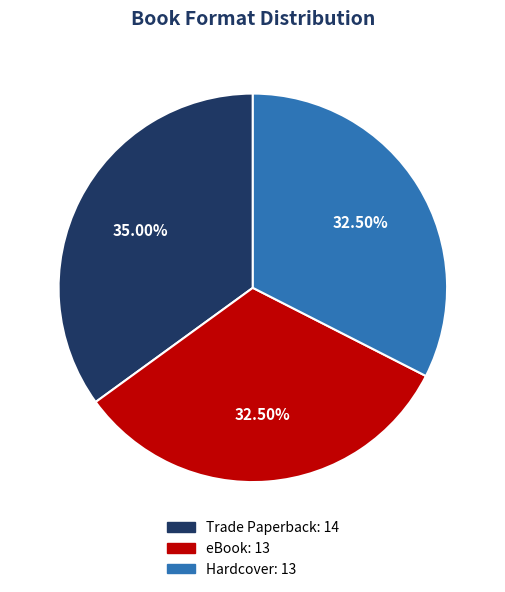

Count the number of slices in the pie.

3